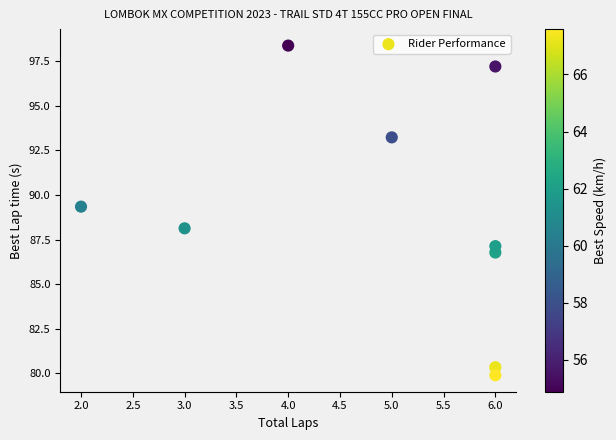

What is the range of X values (max minus min)?

4.0